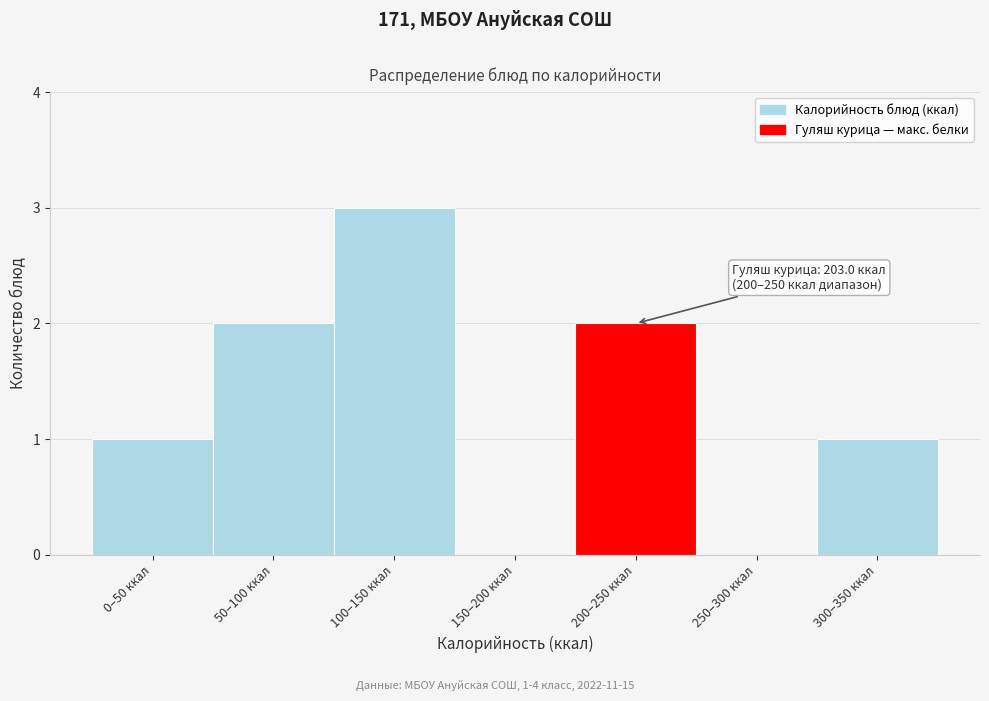

Reading right to left, list all the values displayed in this chart.

300–350 ккал=1	250–300 ккал=0	200–250 ккал=2	150–200 ккал=0	100–150 ккал=3	50–100 ккал=2	0–50 ккал=1